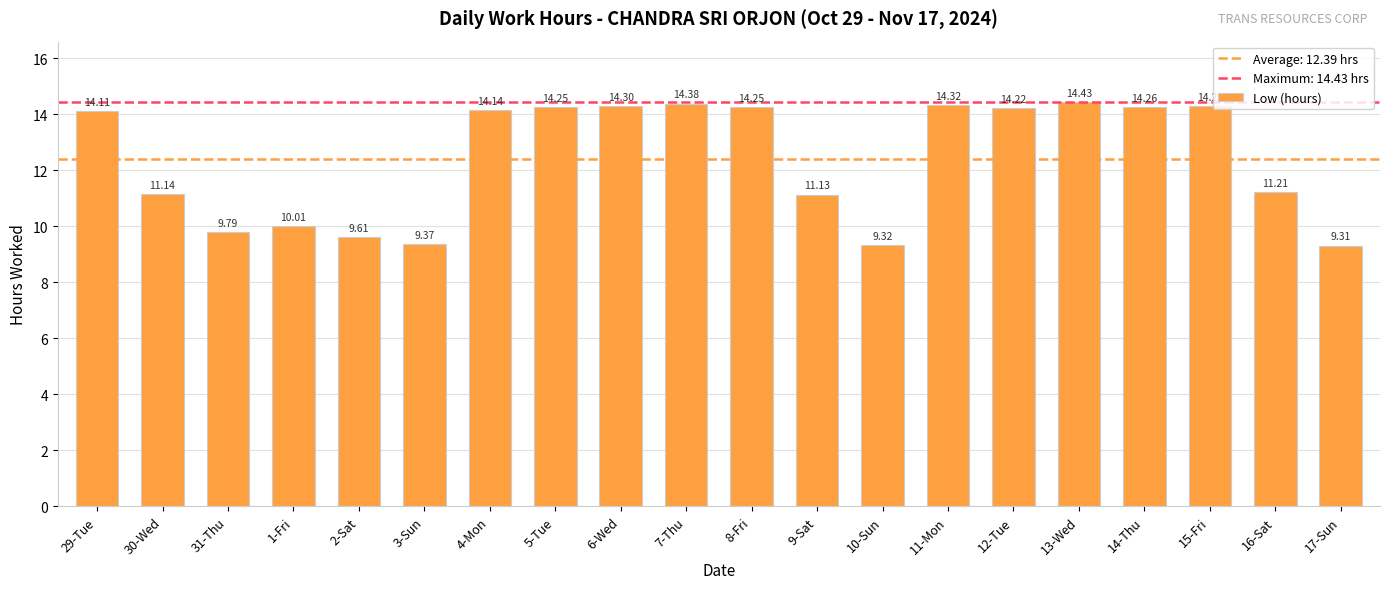

The value at 5-Tue is 5.2. True or false?

False